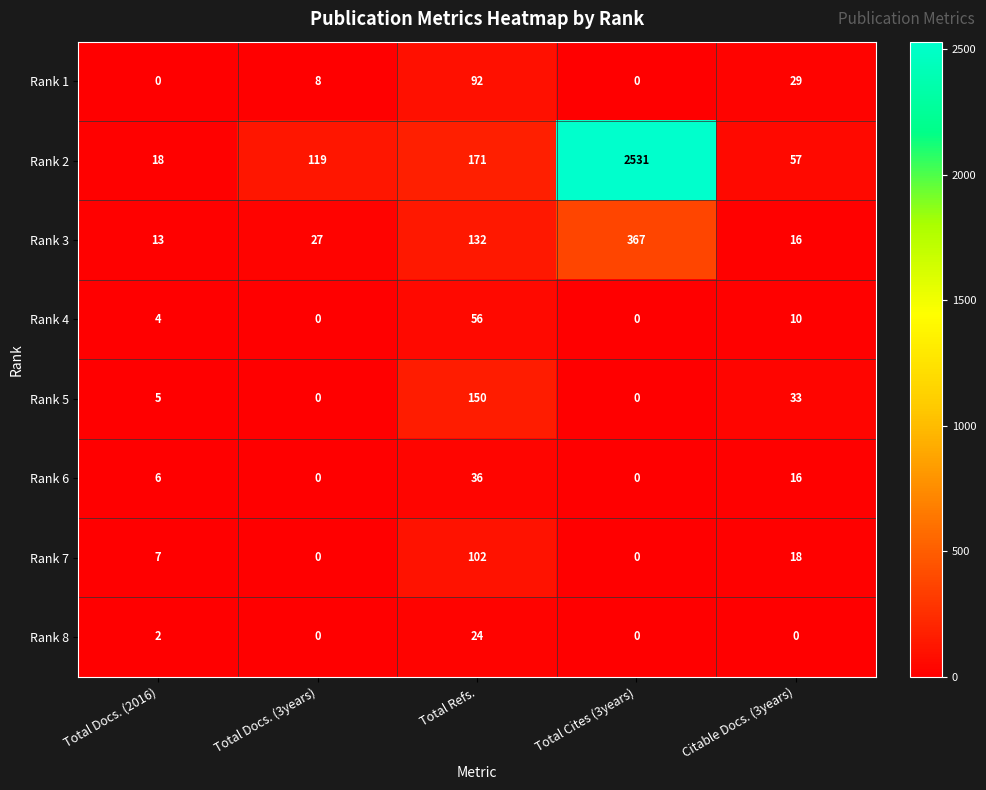

At which label is Rank 4 closest to 28?

Citable Docs. (3years)